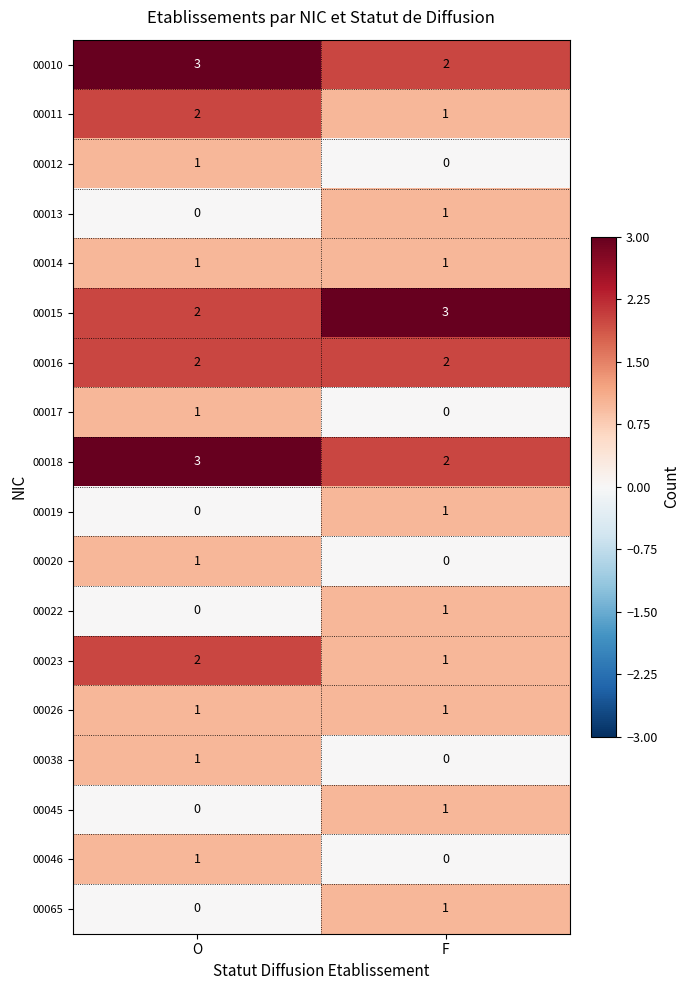

What is the difference between the highest and lowest values at F?

3